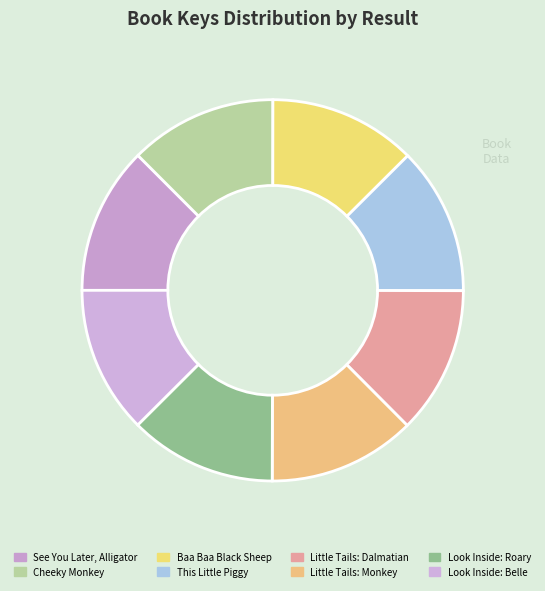

To the nearest percent, what is the combined percentage of Little Tails: Dalmatian and Baa Baa Black Sheep?

25%